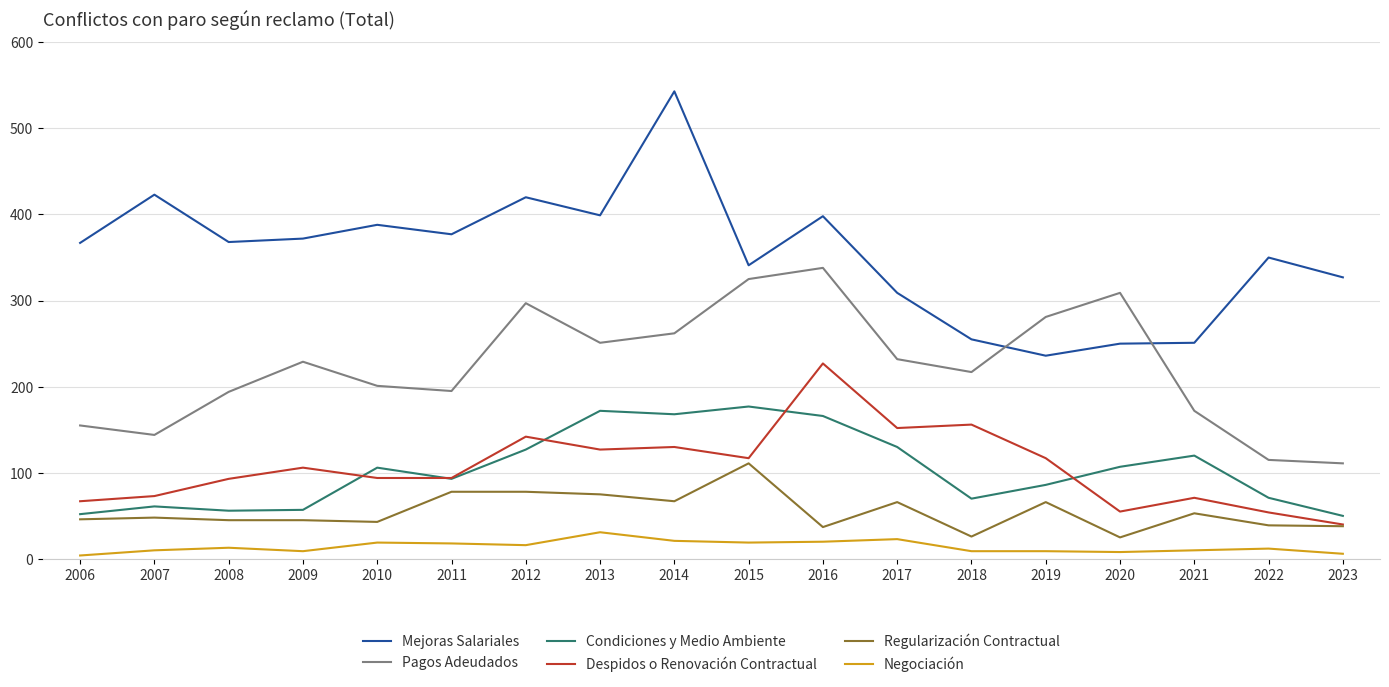

What is the difference between the highest and lowest values at 2008?

355